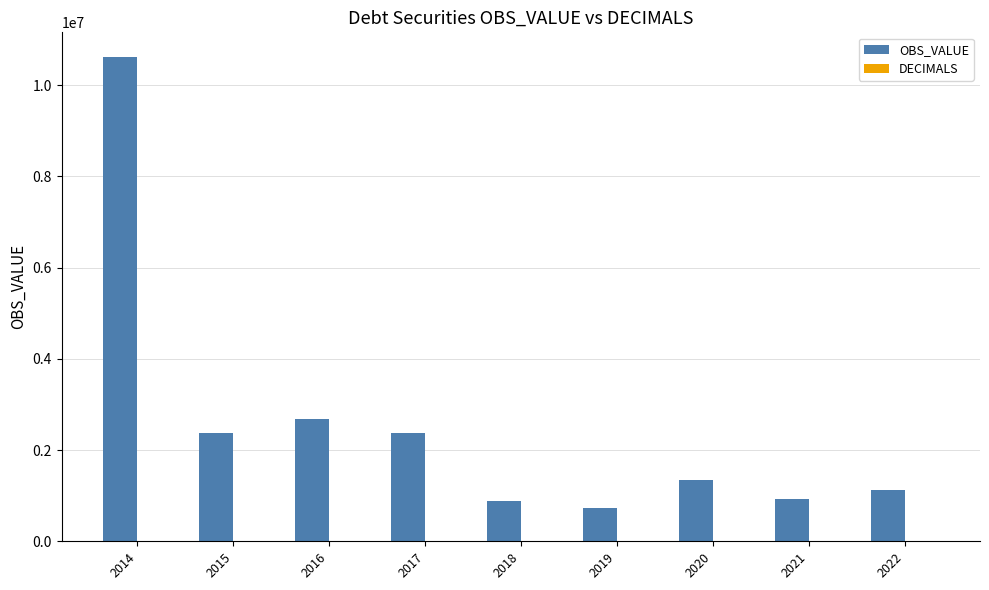

What is the value of the 7th bar from the left?

1343229